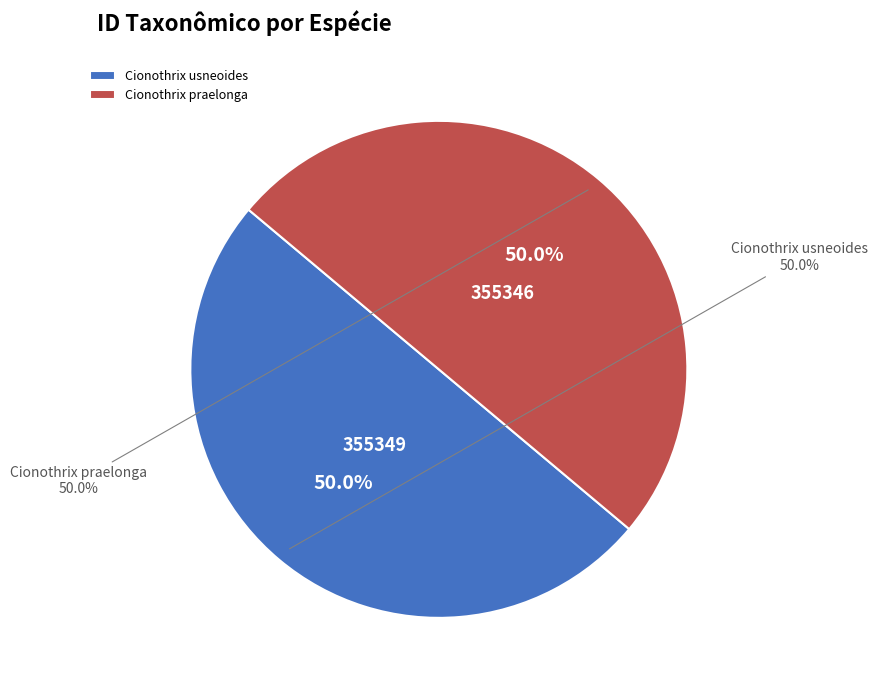

What is the total percentage of Cionothrix praelonga and Cionothrix usneoides?

100.0%